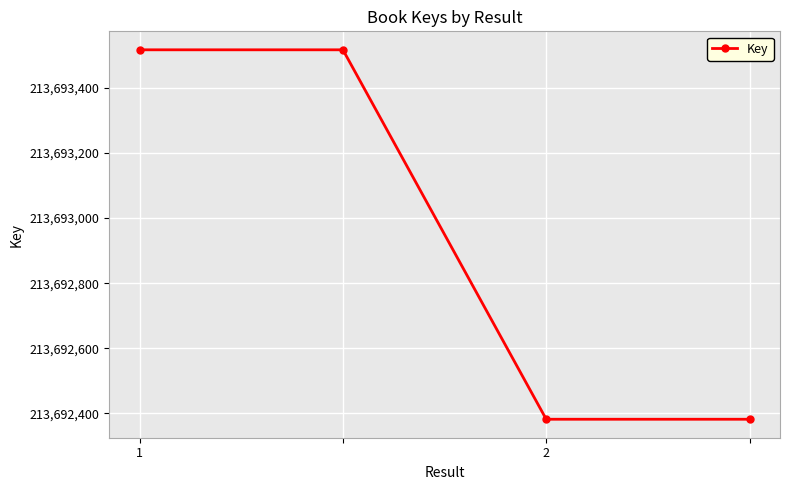

What is the value of the 3rd point from the left?

213692382